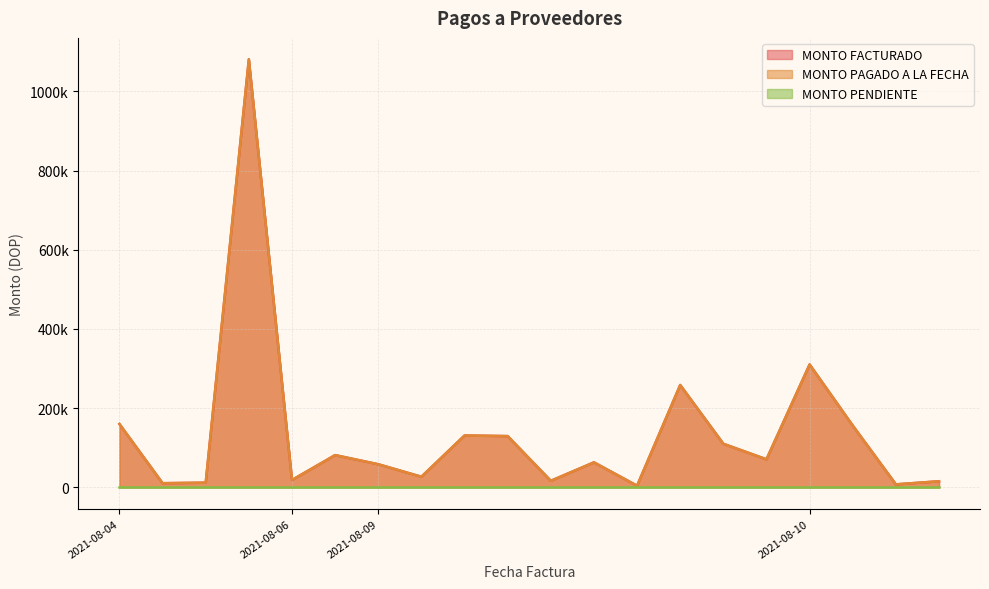

Does the chart have visible grid lines?

Yes